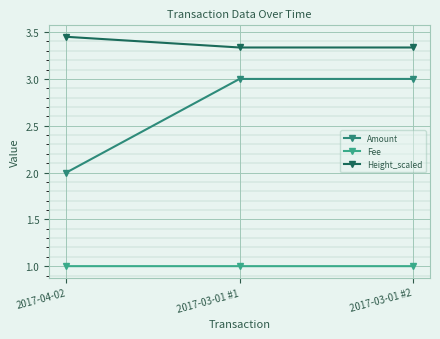

How many values in the Amount series are below 3?

1